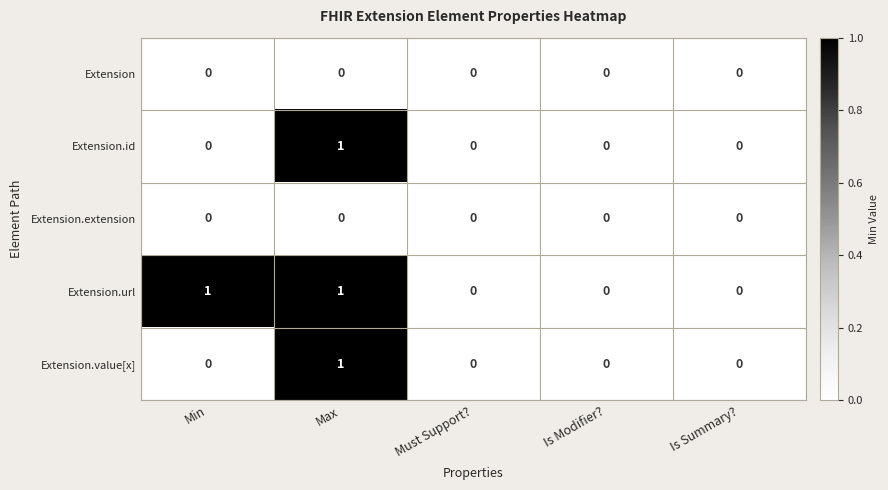

Which series has the largest total across all categories?

Extension.url